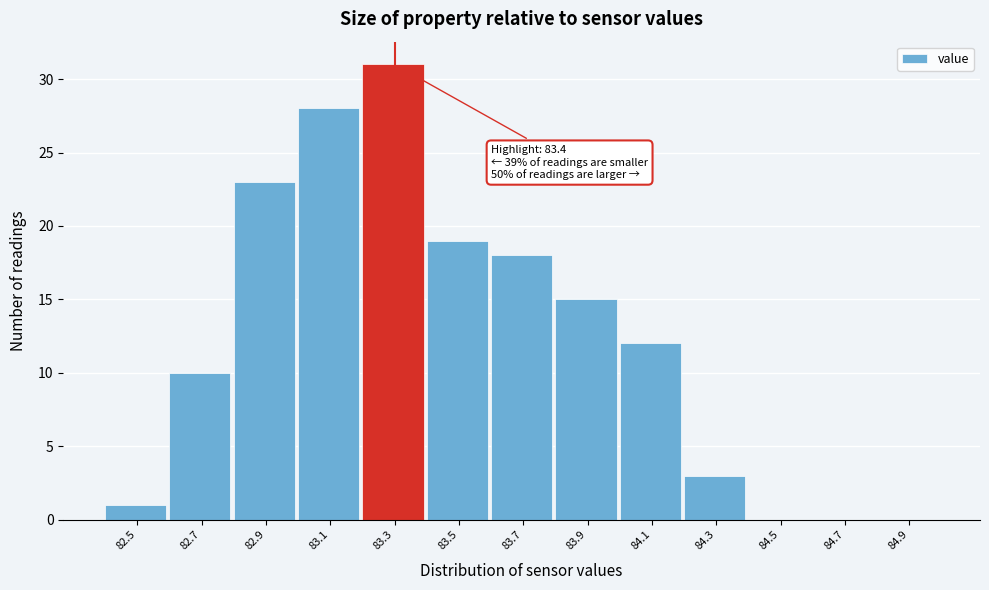

Reading right to left, list all the values displayed in this chart.

84.9=0	84.7=0	84.5=0	84.3=3	84.1=12	83.9=15	83.7=18	83.5=19	83.3=31	83.1=28	82.9=23	82.7=10	82.5=1